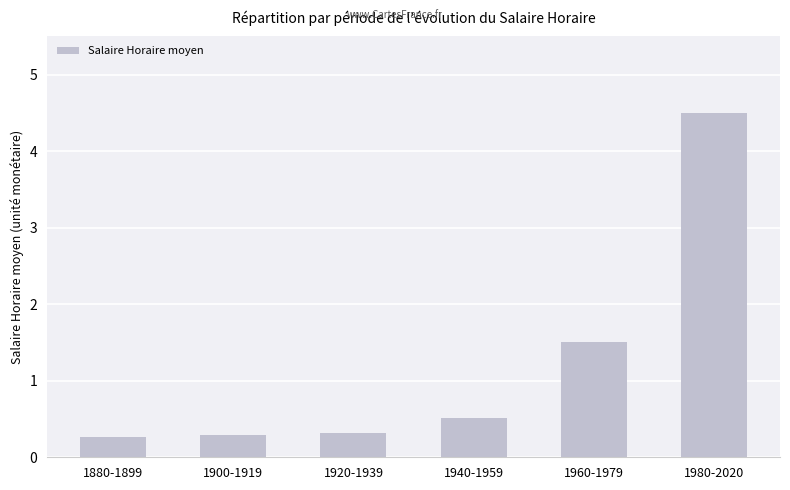

Approximately how many times larger is the value at 1920-1939 compared to 1960-1979?

0.2